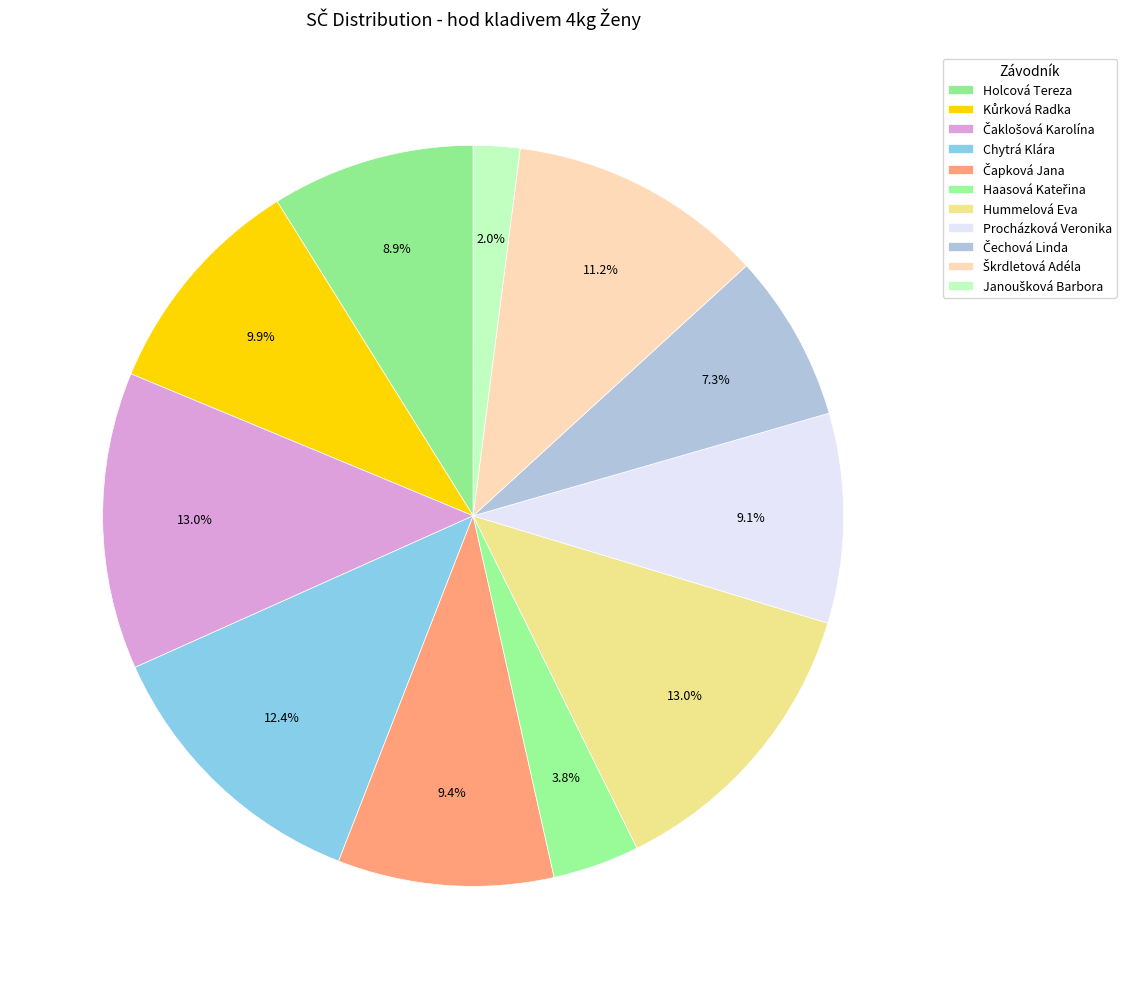

How many slices are in this pie chart?

11